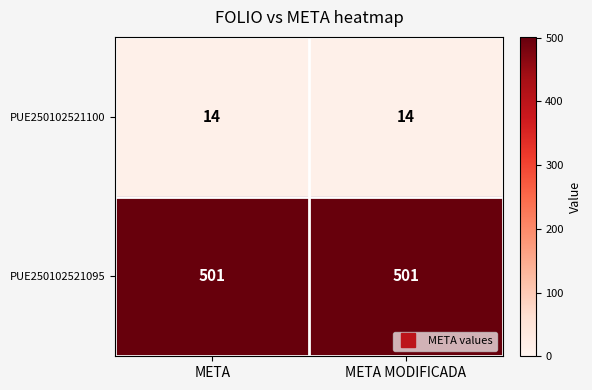

Is it true that PUE250102521100 equals 18 at META MODIFICADA?

False